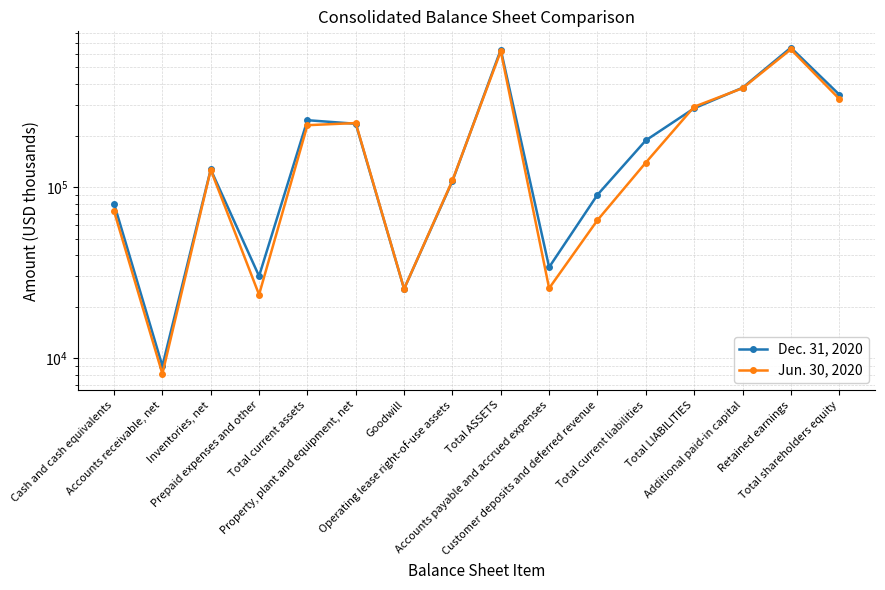

What is the difference between the second highest and second lowest values in the Jun. 30, 2020 series?

599306